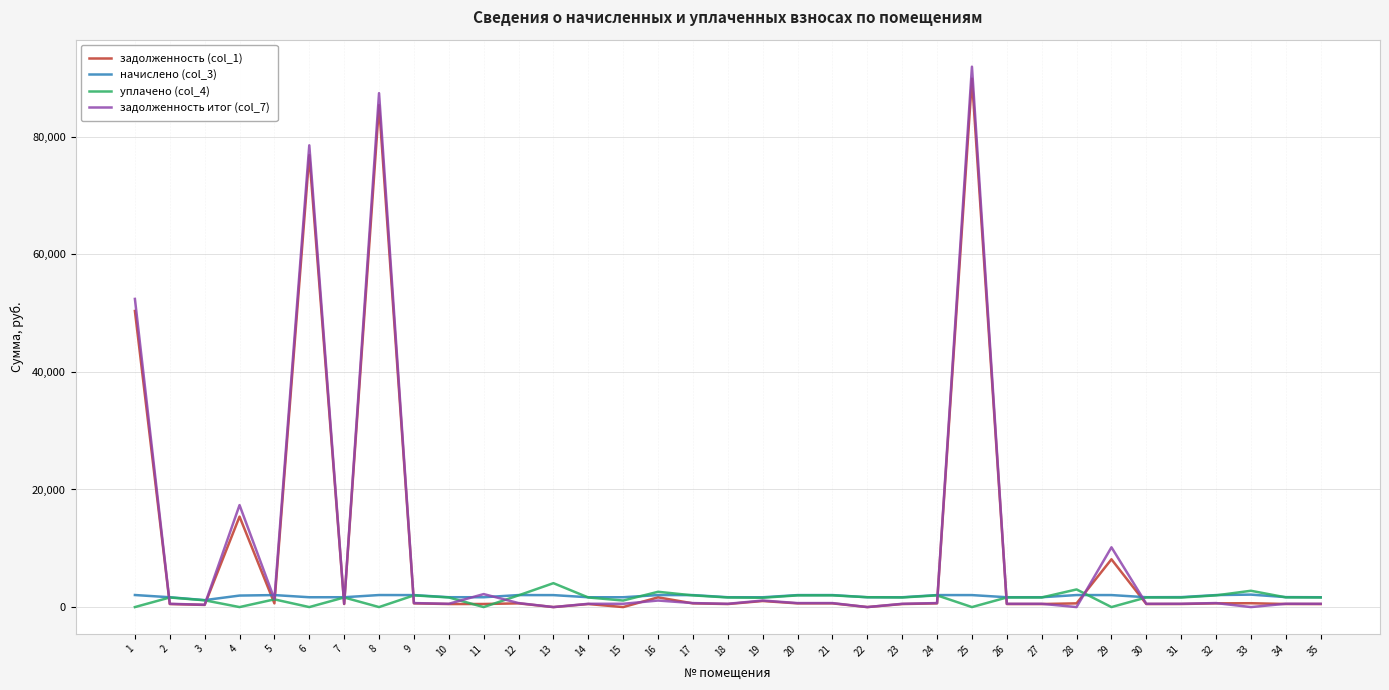

At which category is the sum across all series the highest?

25